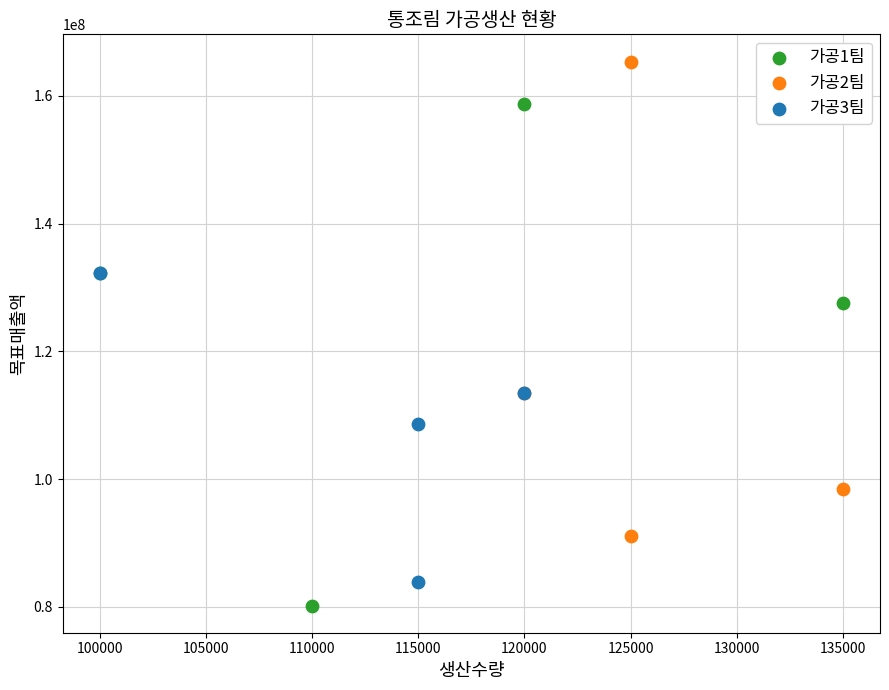

Which series has the widest spread of Y values?

가공1팀